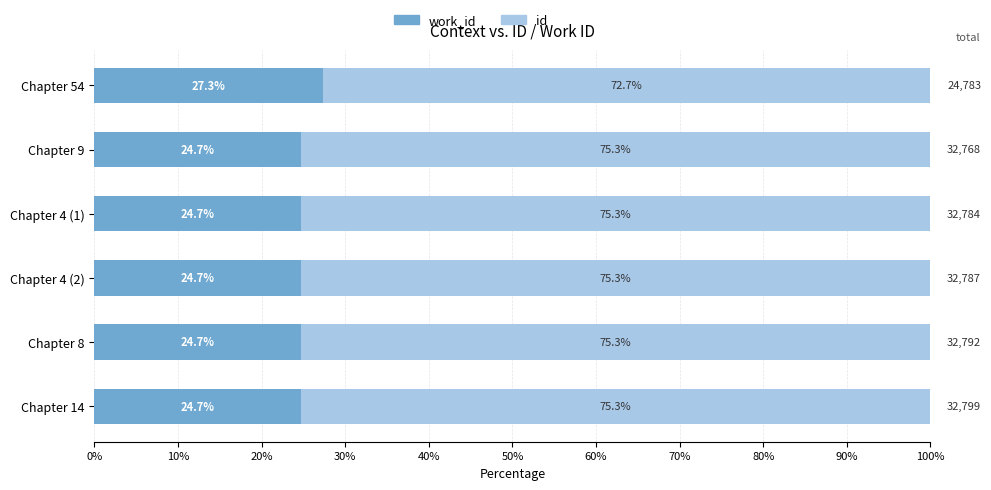

What is the total value across all series at Chapter 8?

100.0